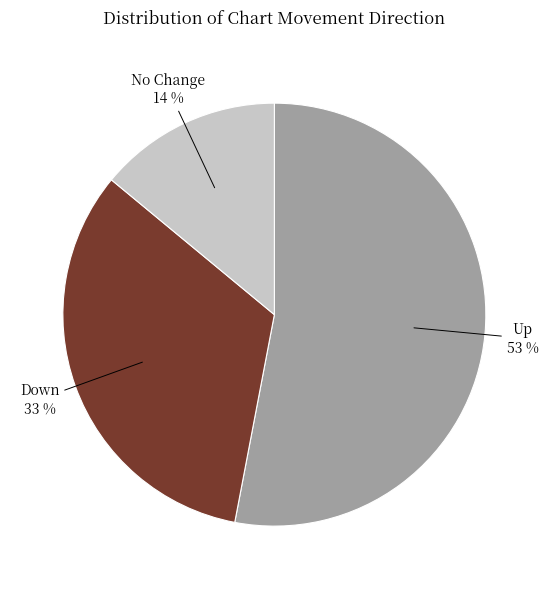

What is the largest slice in the pie chart?

Up